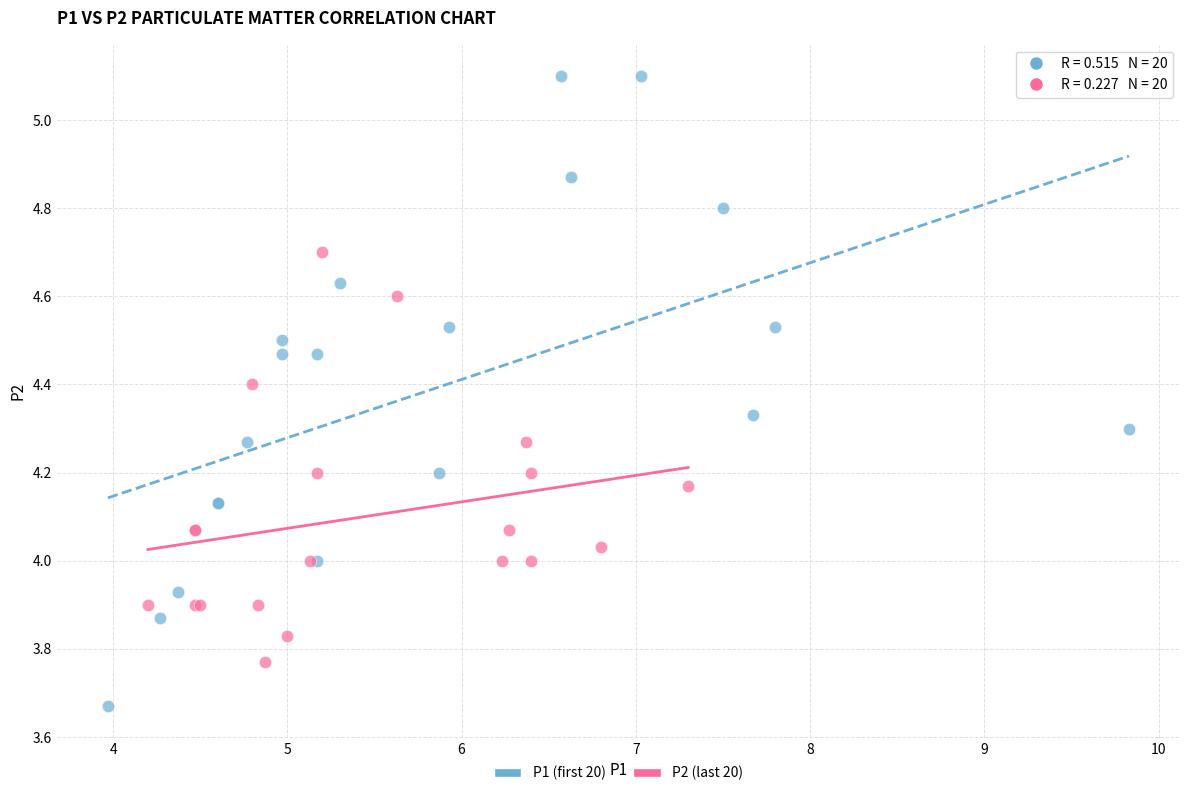

Which series reaches the minimum Y coordinate?

P1 (first 20)